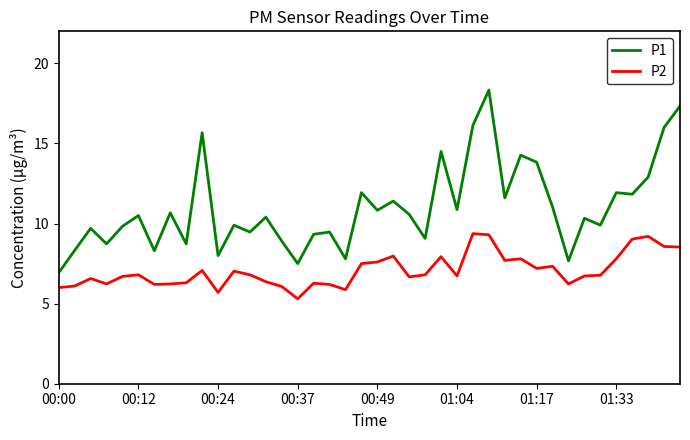

True or false: P2 and P1 intersect in this chart.

False